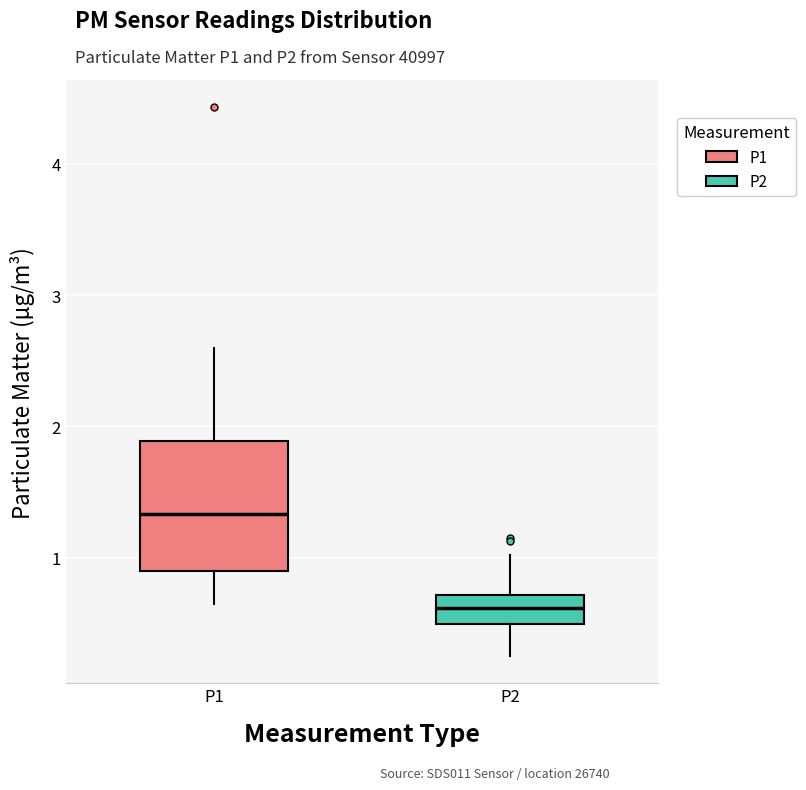

Reading left to right, transcribe this box plot: for each box, give where its median line is, the range the box spans, and where its two whiskers end, as read against the y-axis. The values are not printed on the chart, so give them approximately, as read against the axis.

P1: median 1.3, box 0.9 to 1.9, whiskers 0.7 to 2.6
P2: median 0.6, box 0.5 to 0.7, whiskers 0.3 to 1.0